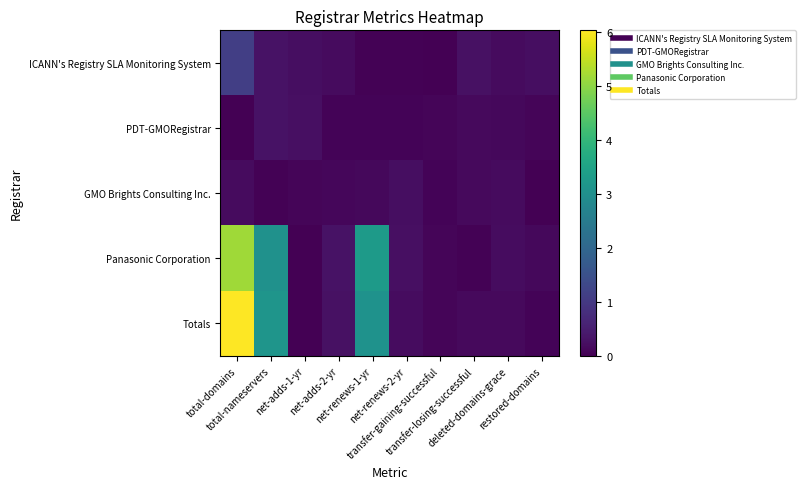

Reading left to right, extract all data points from this chart.

ICANN's Registry SLA Monitoring System: total-domains=1.1	total-nameservers=0.3	net-adds-1-yr=0.2	net-adds-2-yr=0.2	net-renews-1-yr=0.0	net-renews-2-yr=0.0	transfer-gaining-successful=0.0	transfer-losing-successful=0.3	deleted-domains-grace=0.2	restored-domains=0.2
PDT-GMORegistrar: total-domains=0.0	total-nameservers=0.3	net-adds-1-yr=0.2	net-adds-2-yr=0.1	net-renews-1-yr=0.1	net-renews-2-yr=0.1	transfer-gaining-successful=0.1	transfer-losing-successful=0.2	deleted-domains-grace=0.1	restored-domains=0.1
GMO Brights Consulting Inc.: total-domains=0.2	total-nameservers=0.0	net-adds-1-yr=0.1	net-adds-2-yr=0.1	net-renews-1-yr=0.1	net-renews-2-yr=0.2	transfer-gaining-successful=0.1	transfer-losing-successful=0.2	deleted-domains-grace=0.2	restored-domains=0.0
Panasonic Corporation: total-domains=5.2	total-nameservers=3.1	net-adds-1-yr=0.0	net-adds-2-yr=0.3	net-renews-1-yr=3.3	net-renews-2-yr=0.2	transfer-gaining-successful=0.1	transfer-losing-successful=0.0	deleted-domains-grace=0.2	restored-domains=0.1
Totals: total-domains=6.0	total-nameservers=3.1	net-adds-1-yr=0.0	net-adds-2-yr=0.3	net-renews-1-yr=3.1	net-renews-2-yr=0.2	transfer-gaining-successful=0.1	transfer-losing-successful=0.2	deleted-domains-grace=0.2	restored-domains=0.1